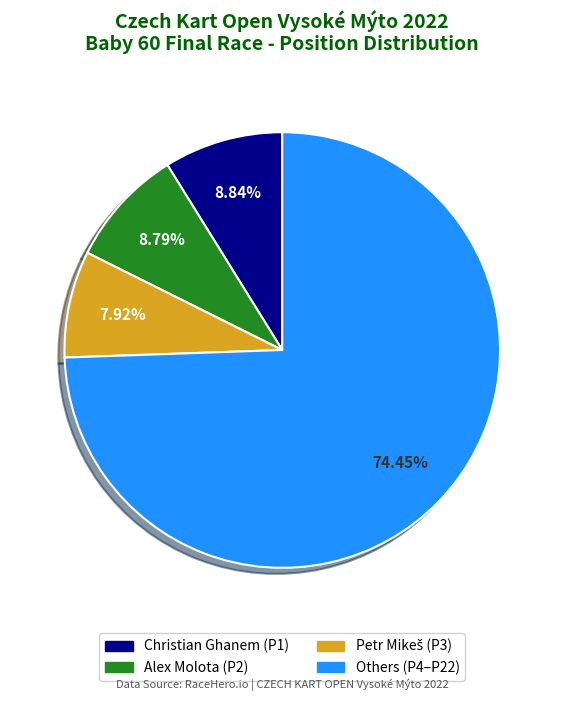

Is there any slice that represents more than half of the pie?

Yes